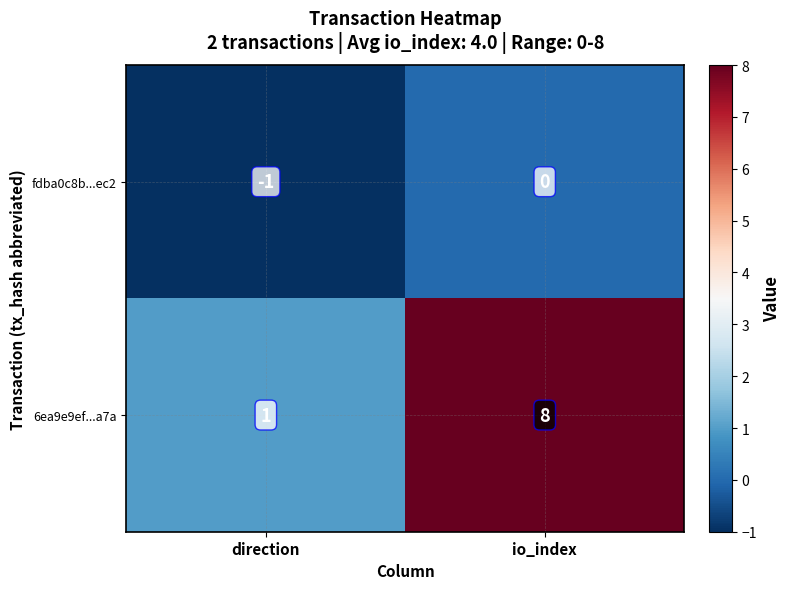

What is the difference between the maximum and minimum values in the 6ea9e9ef...a7a series?

7